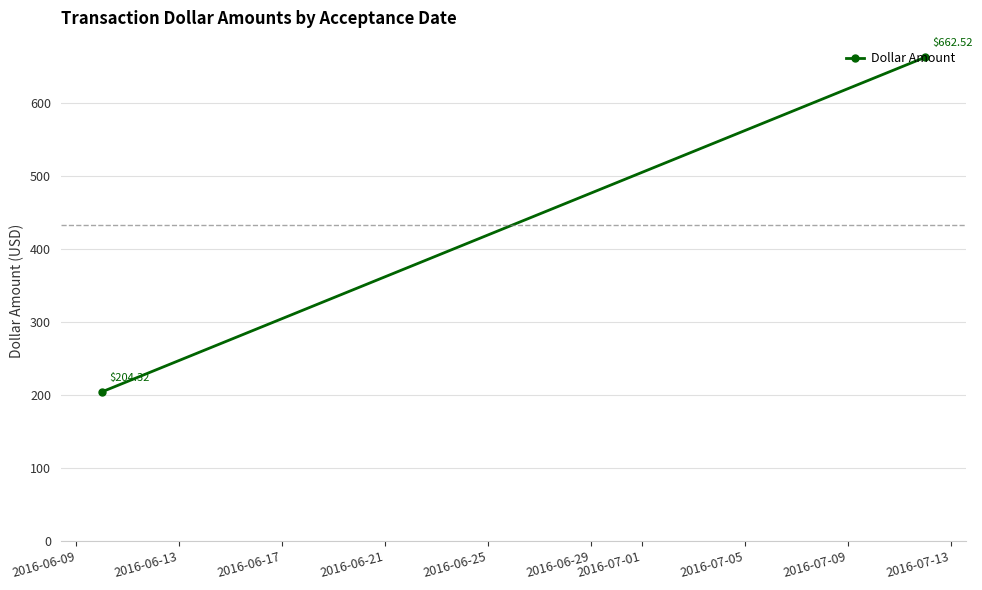

At which label is the value closest to 433?

2016-06-09